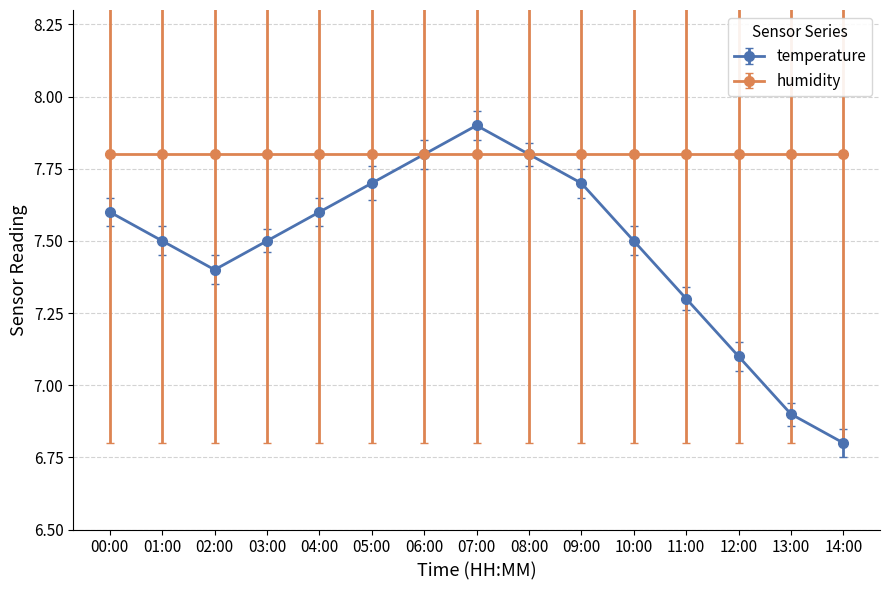

What is the value of the humidity point at the 13th from the left?

7.8